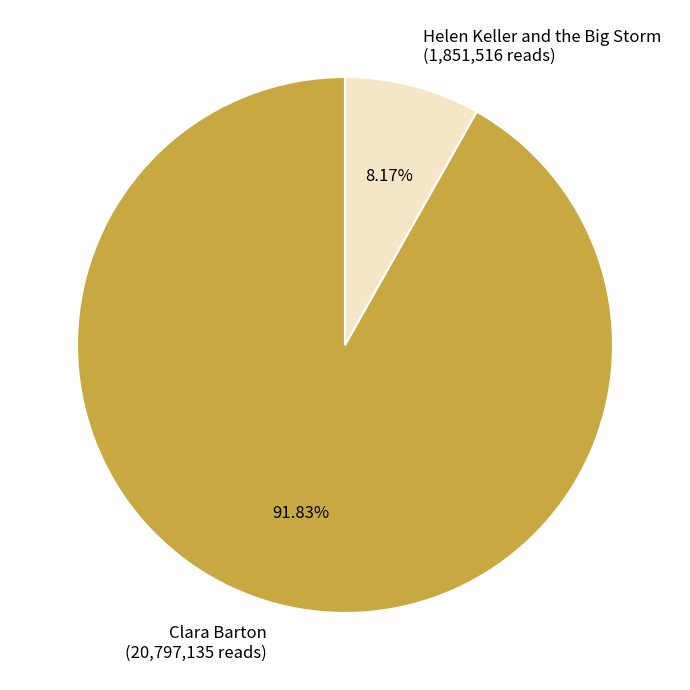

What percentage is NOT represented by Helen Keller and the Big Storm?

91.8%